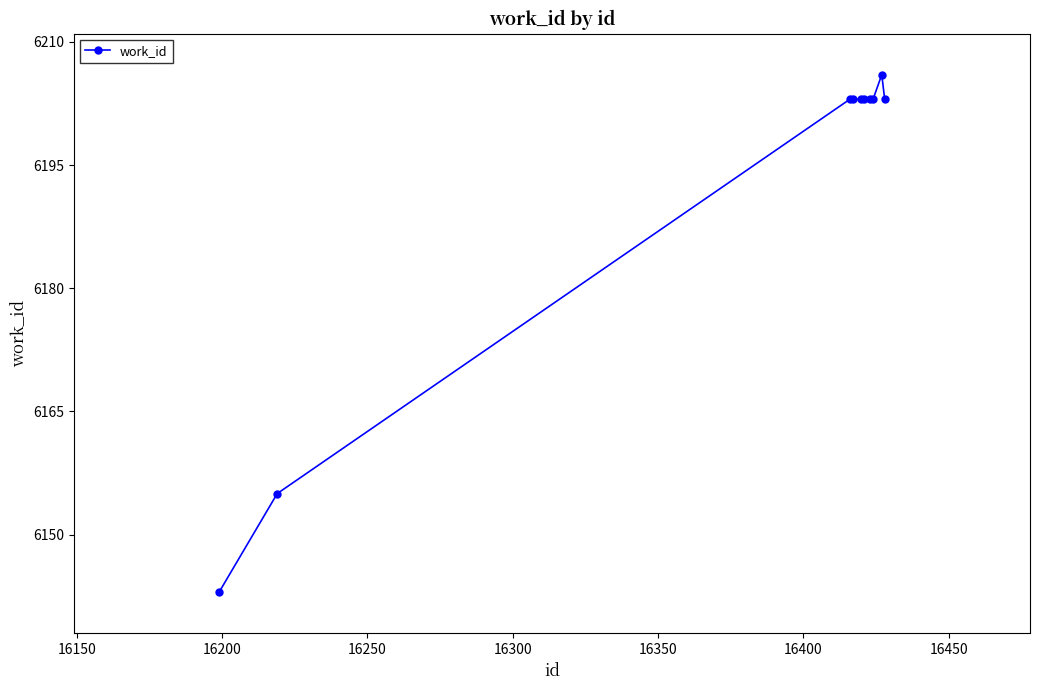

What is the sum of all values?

61925